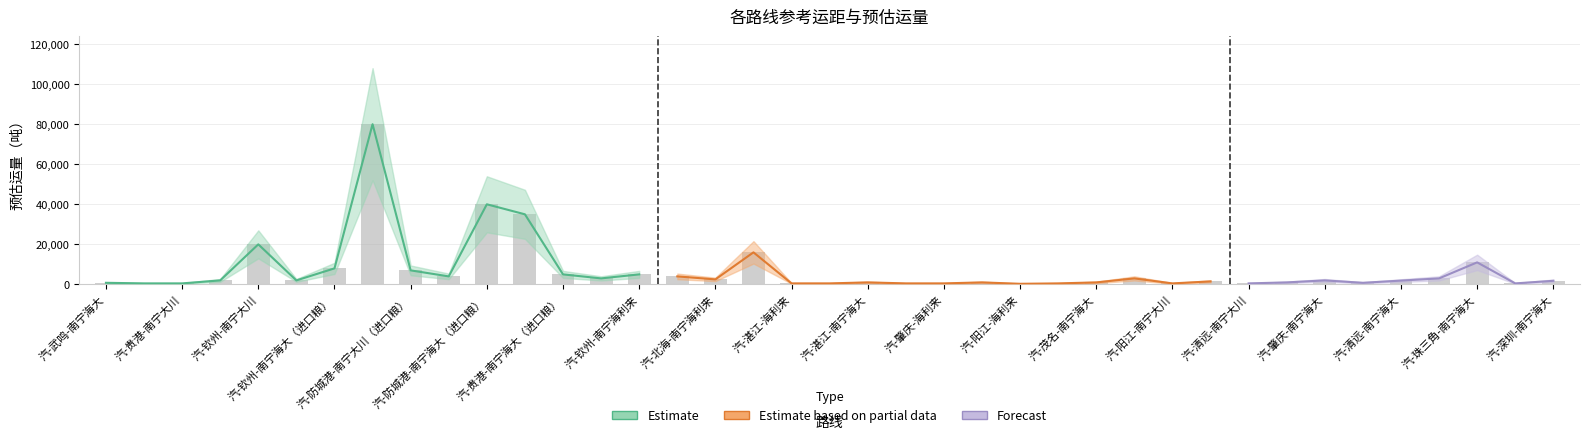

Which series has the largest total across all categories?

2025年预估（吨）